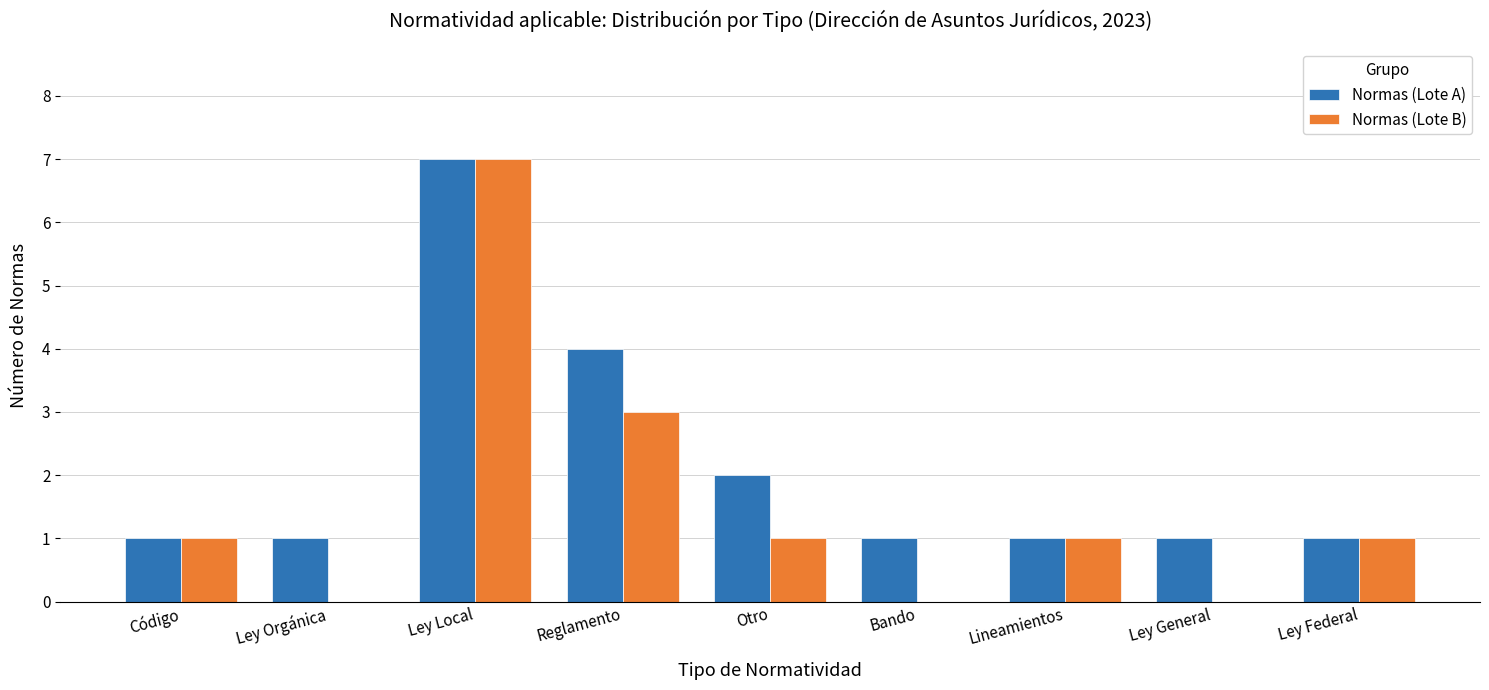

What is the sum of the Normas (Lote B) values at Ley Local and Ley Federal?

8